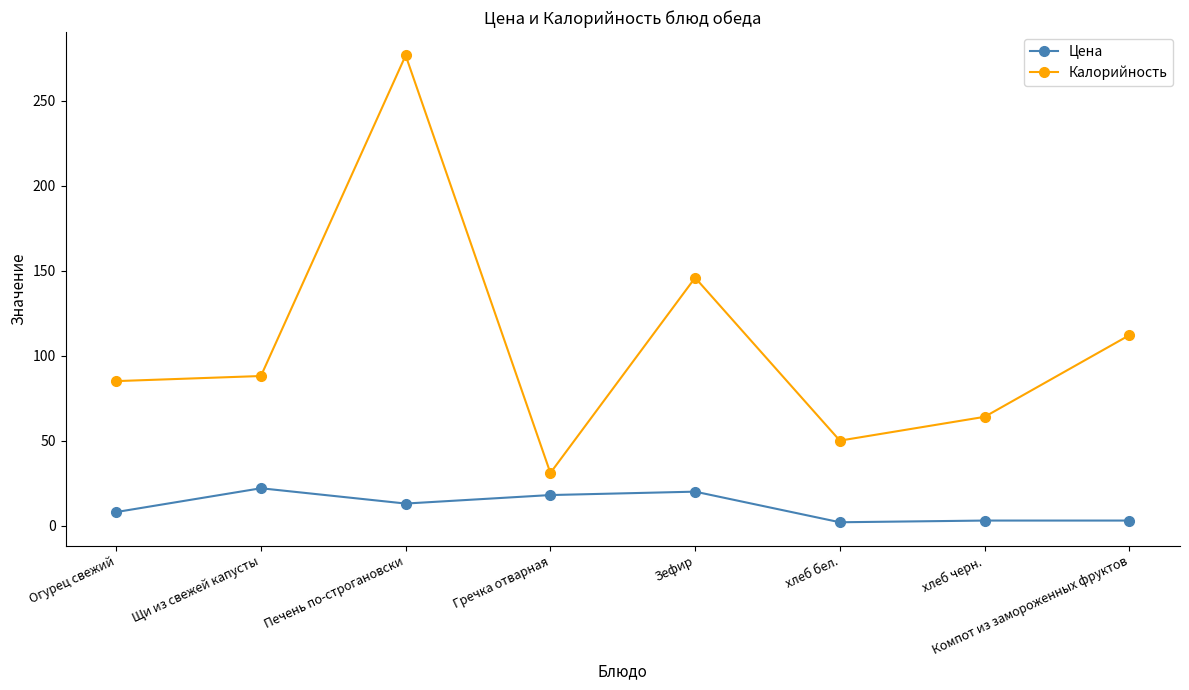

True or false: Калорийность has a value of 66.4 at Зефир.

False